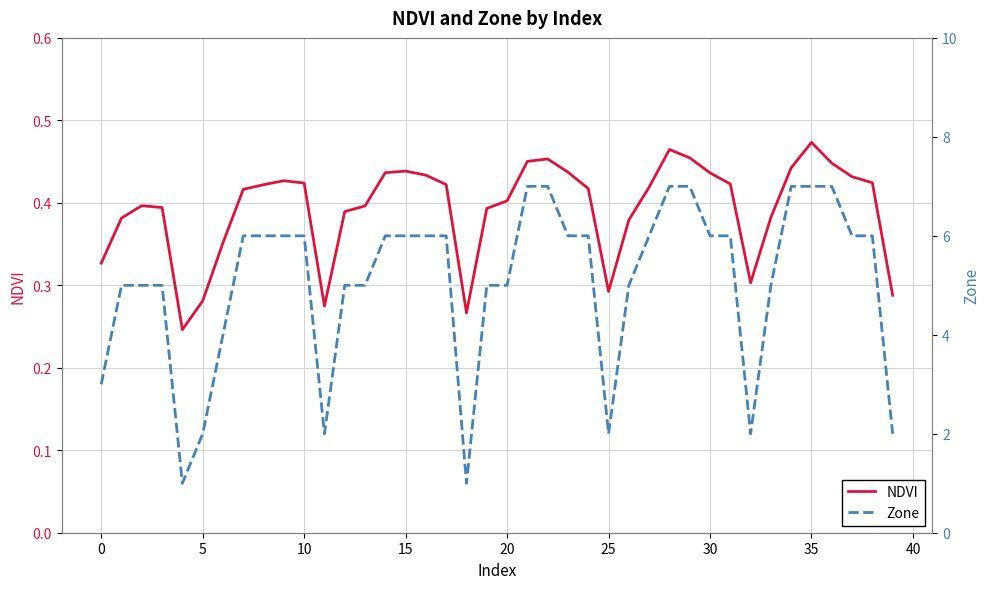

Is this an area chart (filled region under the line)?

No